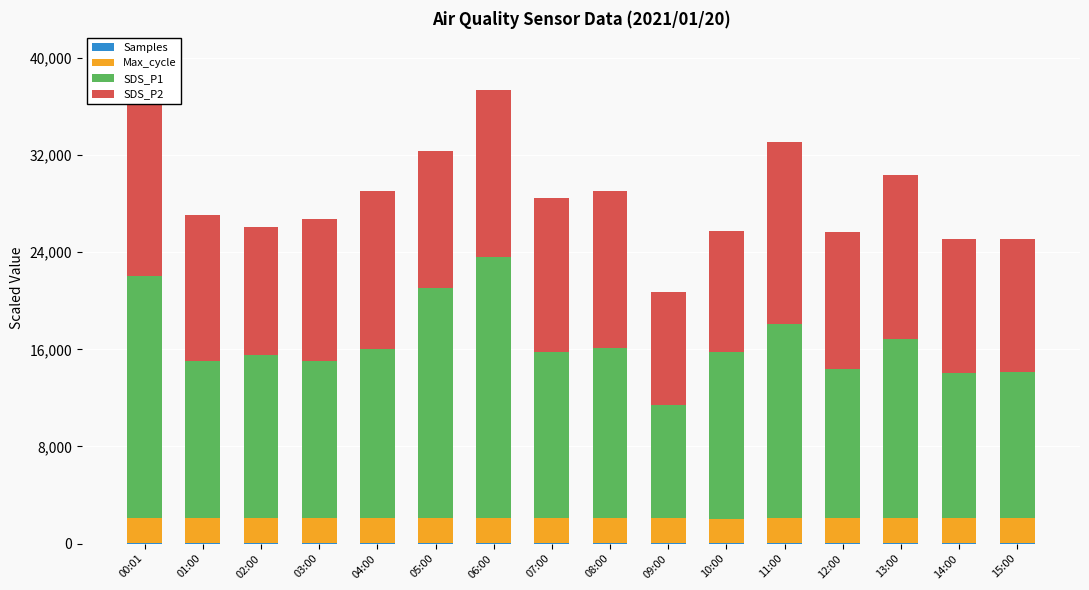

What is the difference between the Max_cycle values at 15:00 and 03:00?

36.4